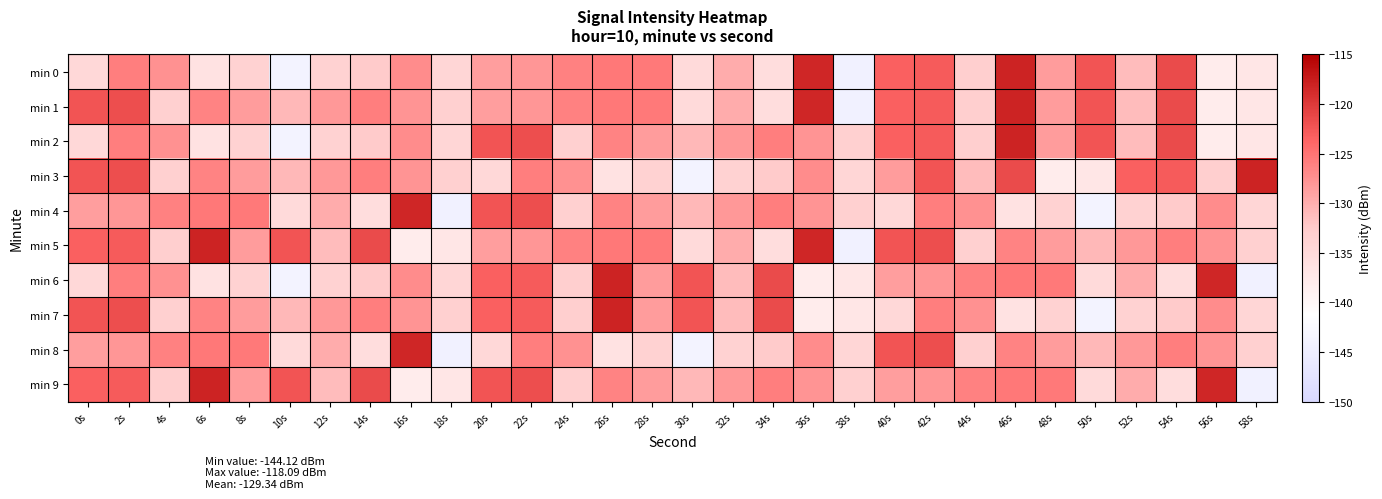

Which series changed the most between 32s and 36s?

min 0